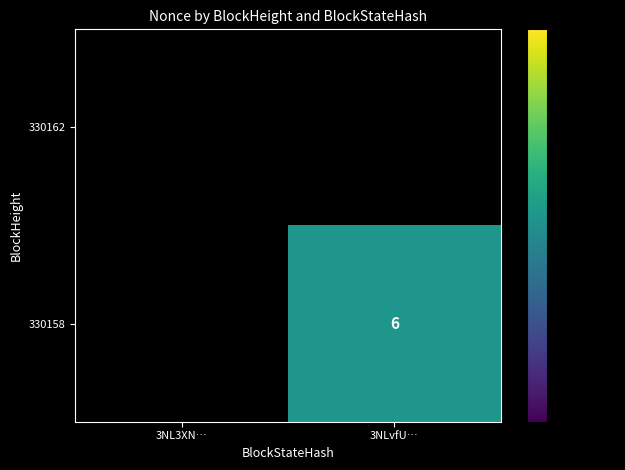

Is it true that 330158 equals 6.0 at 3NLvfU…?

True